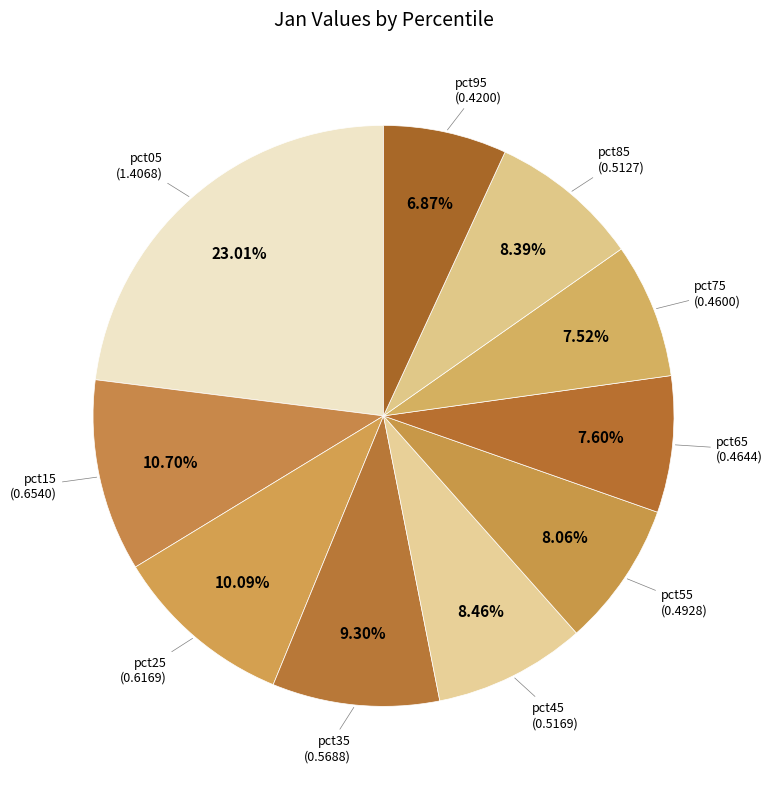

To the nearest percent, what is the difference between the largest and smallest slice percentages?

16%